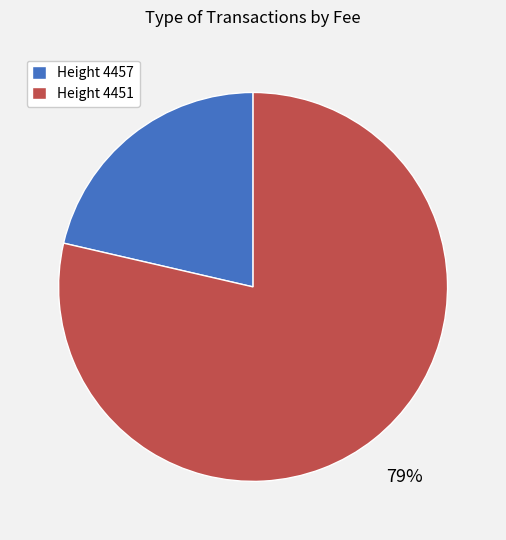

To the nearest percent, what percentage of the pie is Height 4451?

79%